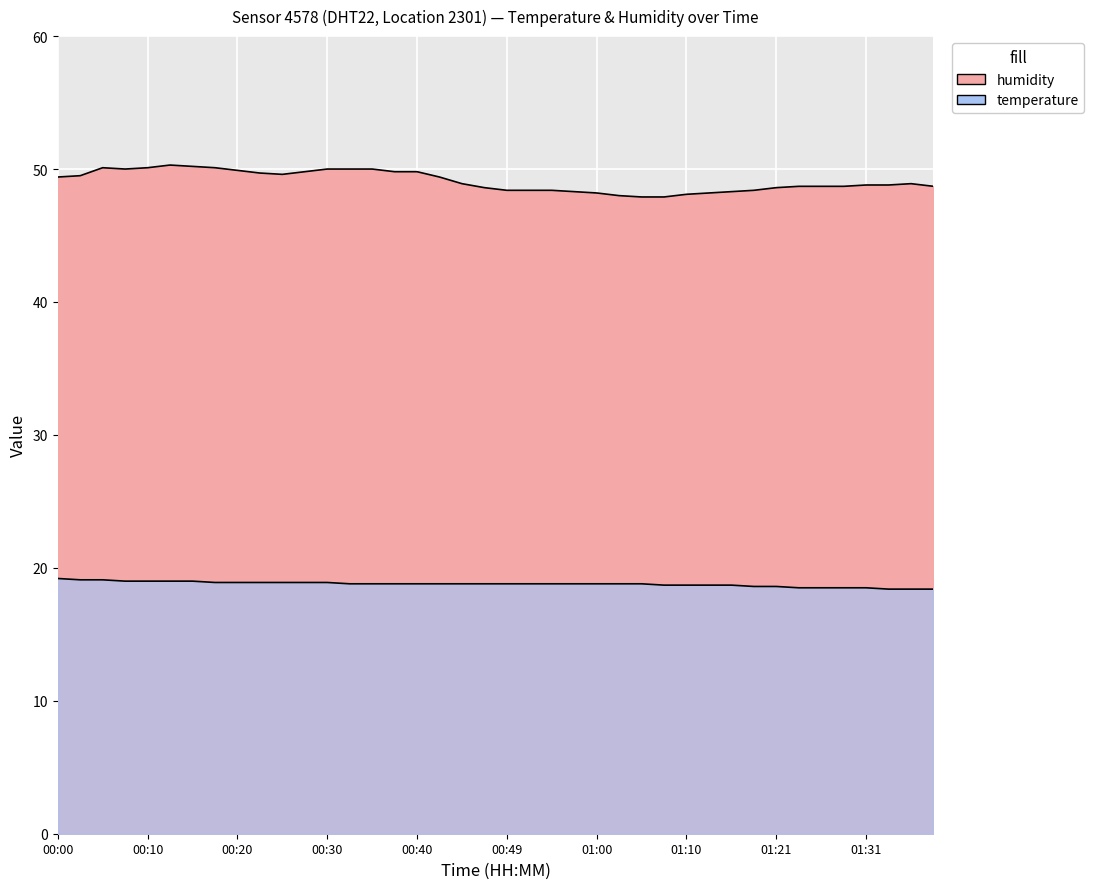

True or false: humidity has more than 0 points higher than both neighbors.

True